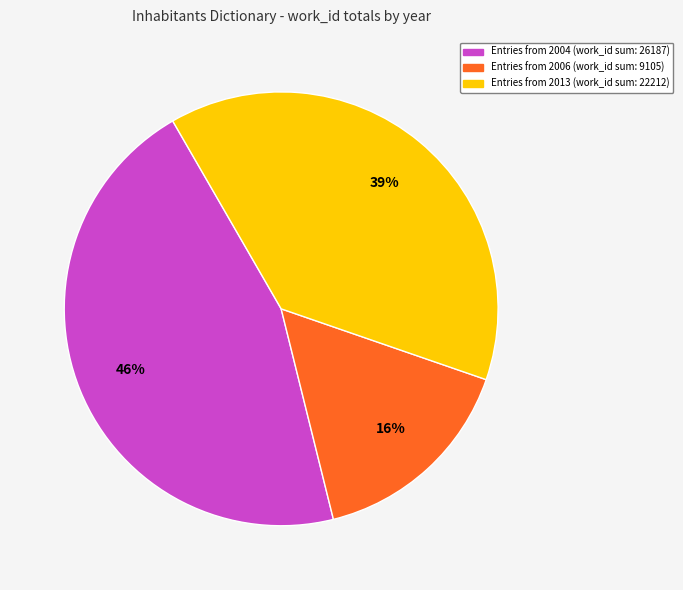

Is there a majority slice in this chart?

No